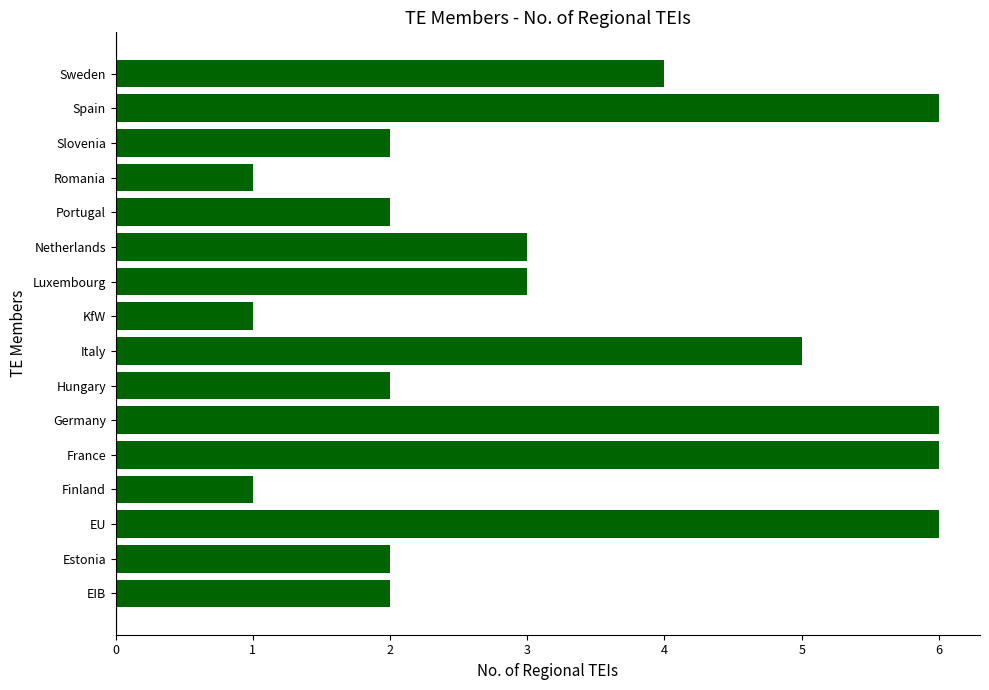

What is the difference between the maximum and minimum values?

5